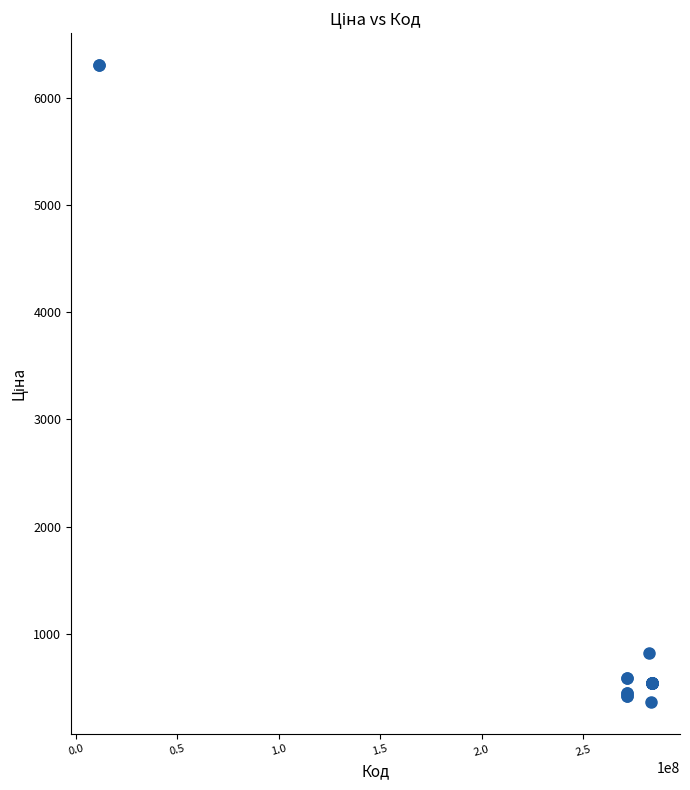

What Y value in the scatter plot is closest to 3334?

818.5